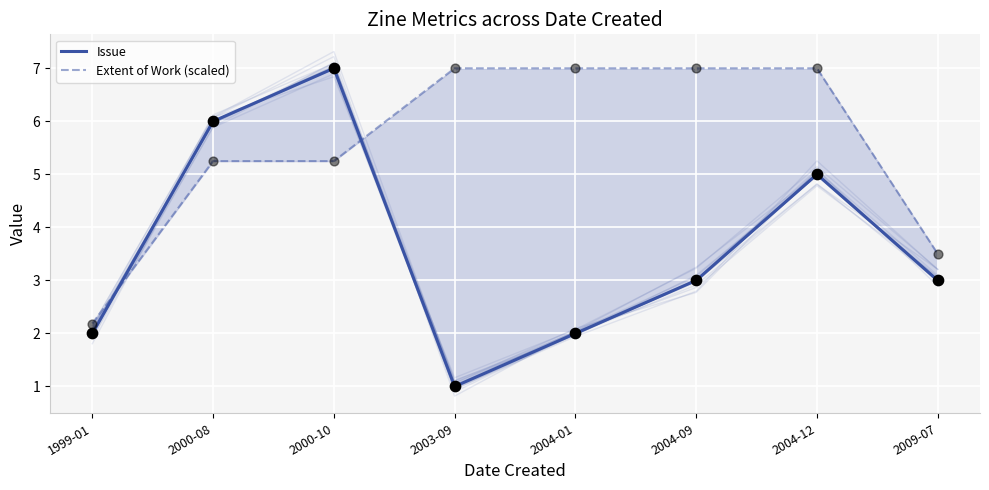

At how many categories does at least one series exceed 3?

7